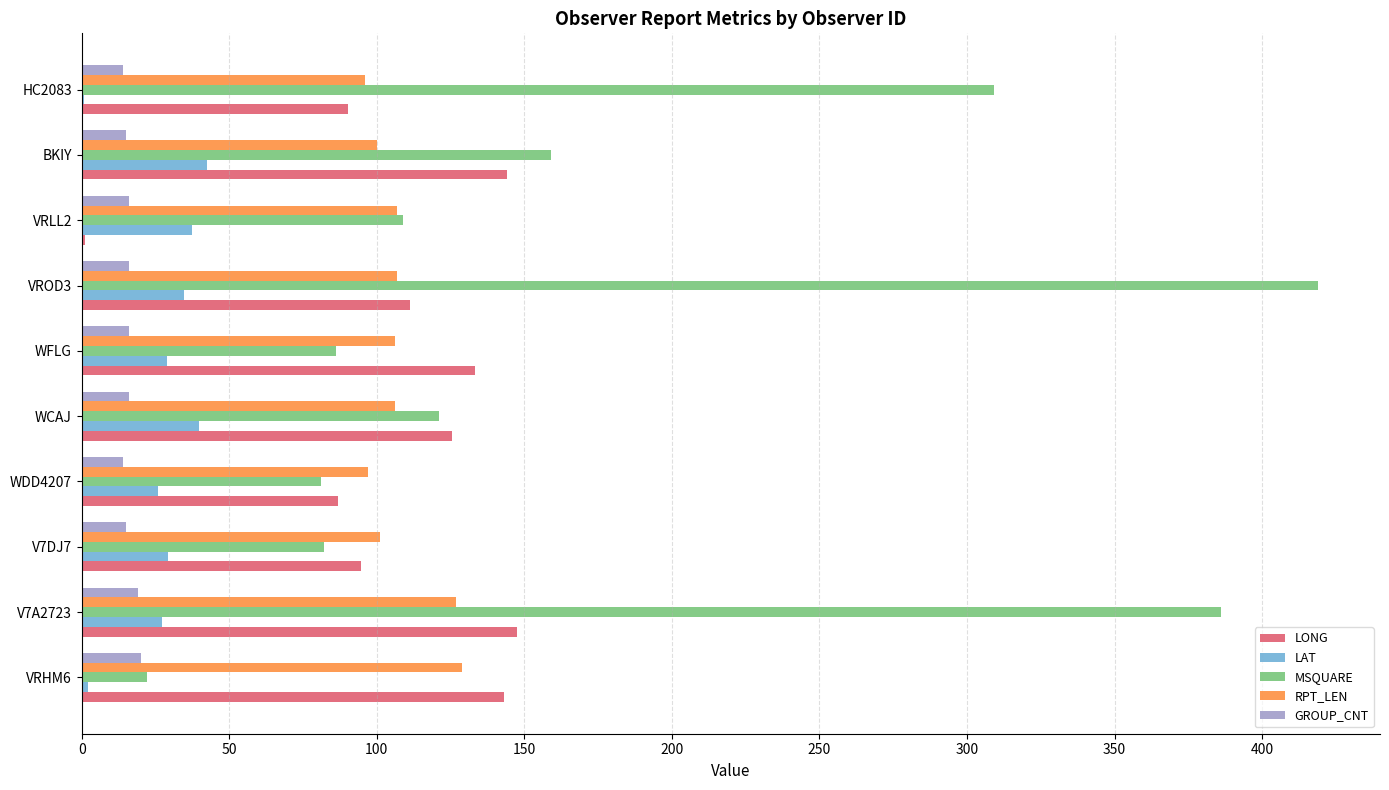

Is the value of MSQUARE at HC2083 greater than the value of GROUP_CNT at WCAJ?

Yes